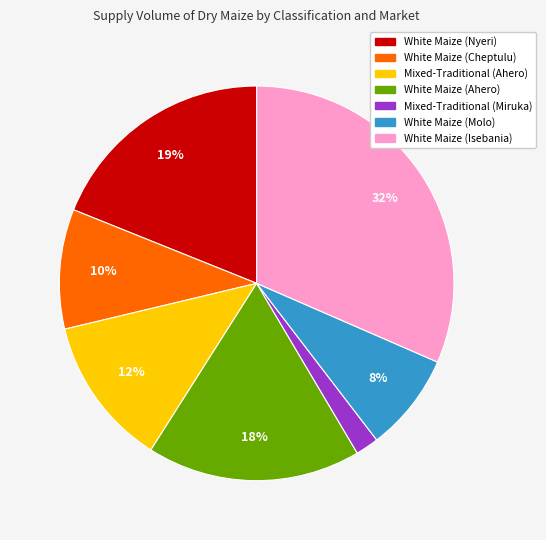

Which slice is the smallest?

Mixed-Traditional (Miruka)